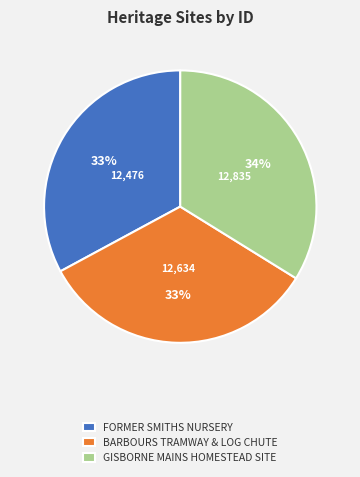

What is the ratio of the value at BARBOURS TRAMWAY & LOG CHUTE to the value at FORMER SMITHS NURSERY?

1.0